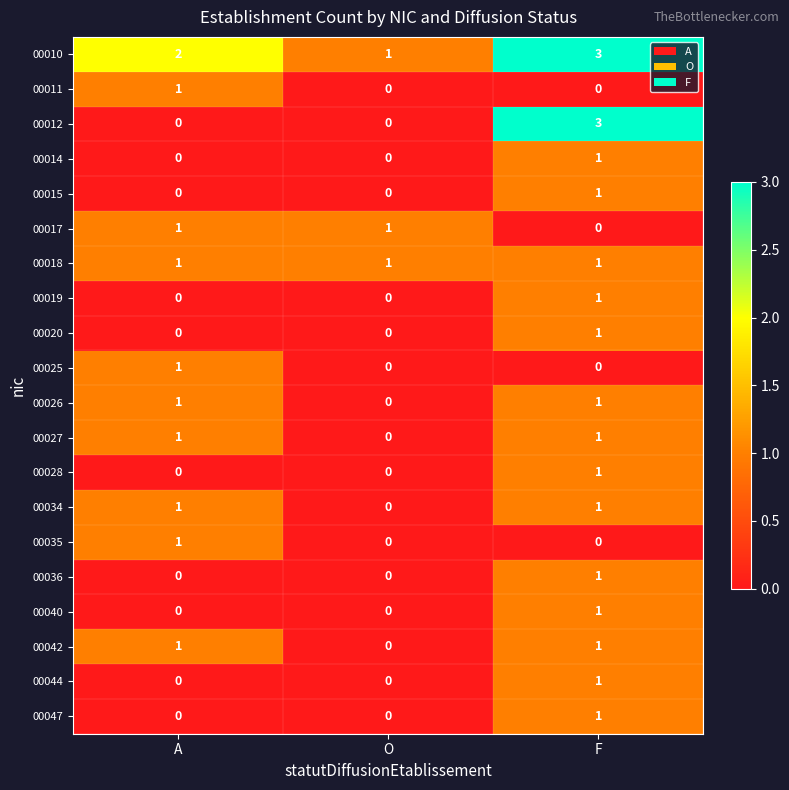

How many categories are shown in the chart?

3